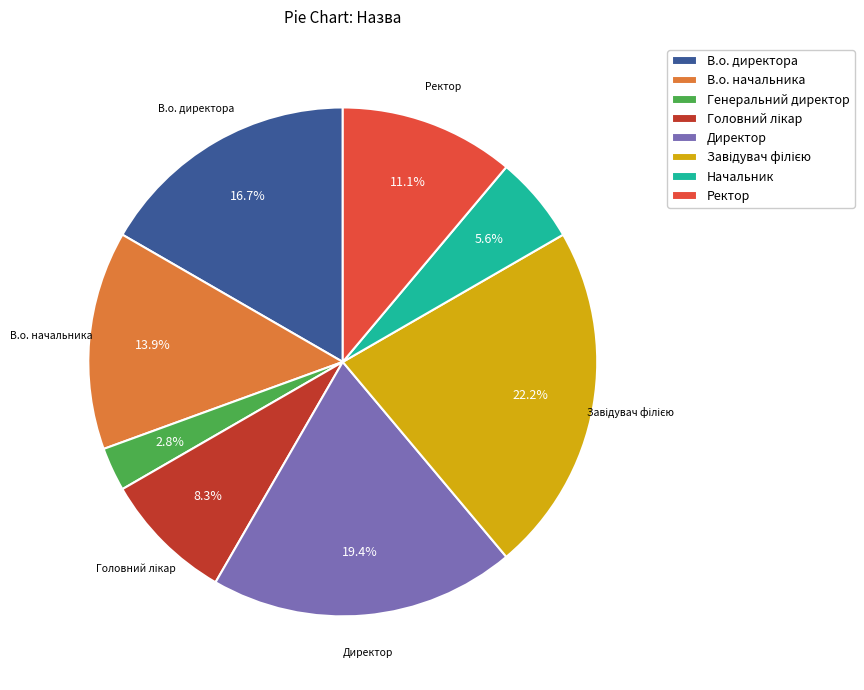

What is the ratio of the value at В.о. начальника to the value at В.о. директора?

0.8